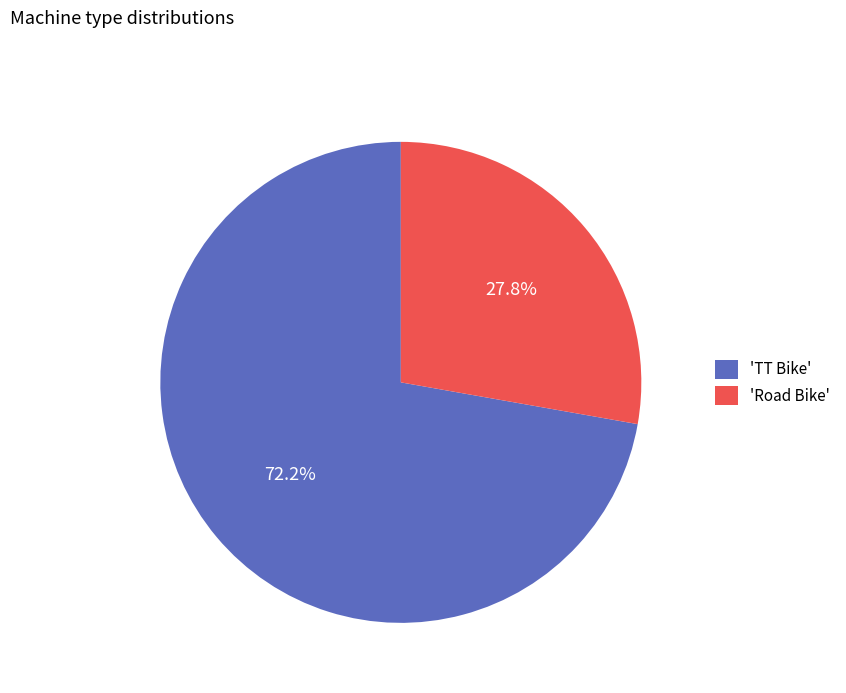

Count the number of slices in the pie.

2